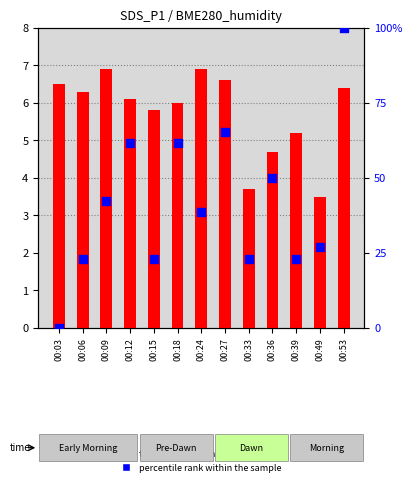

What is the total value across all series at 00:12?

67.6